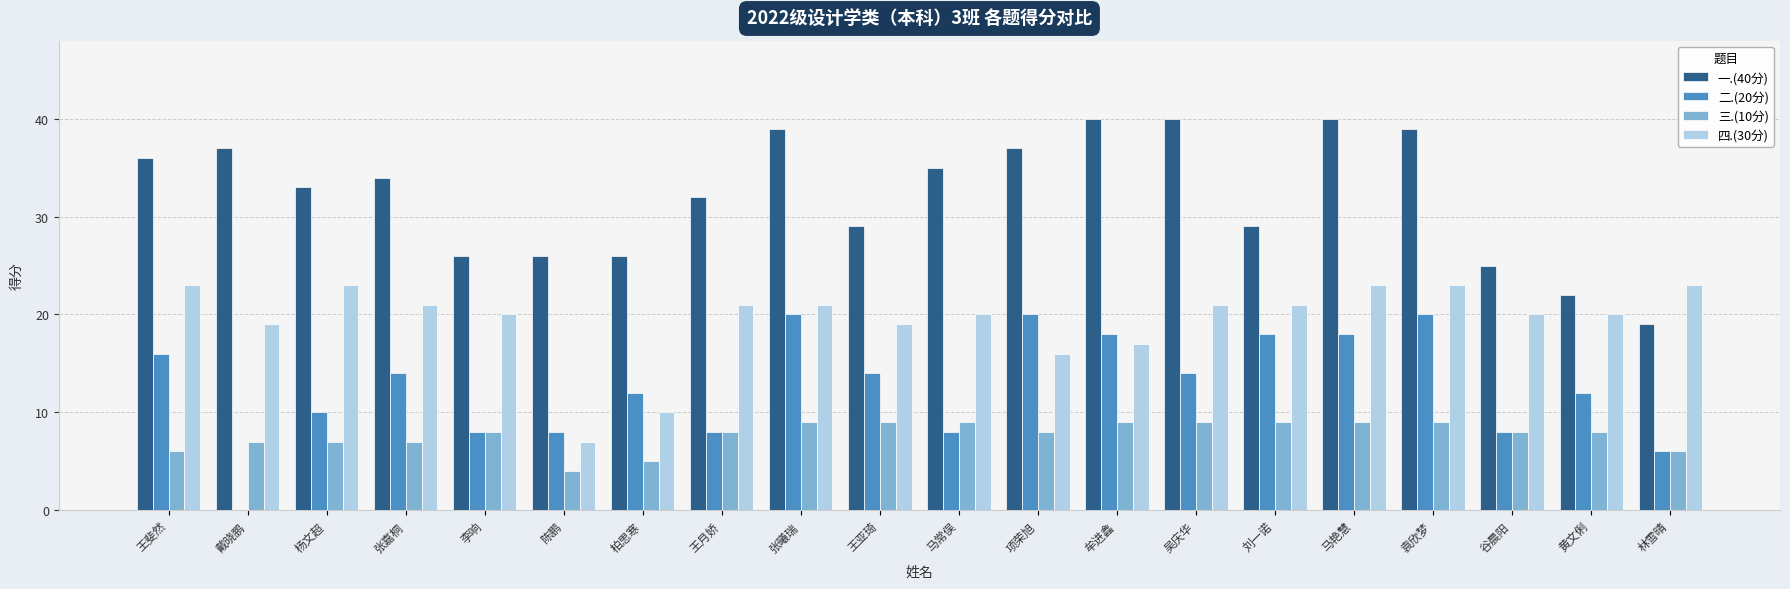

What is the greatest value displayed?

40